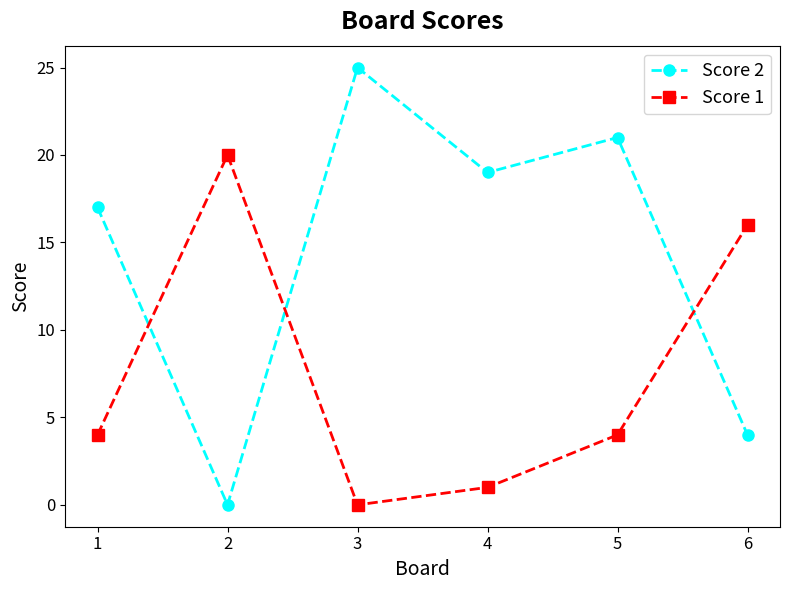

How many lines are shown in the chart?

2